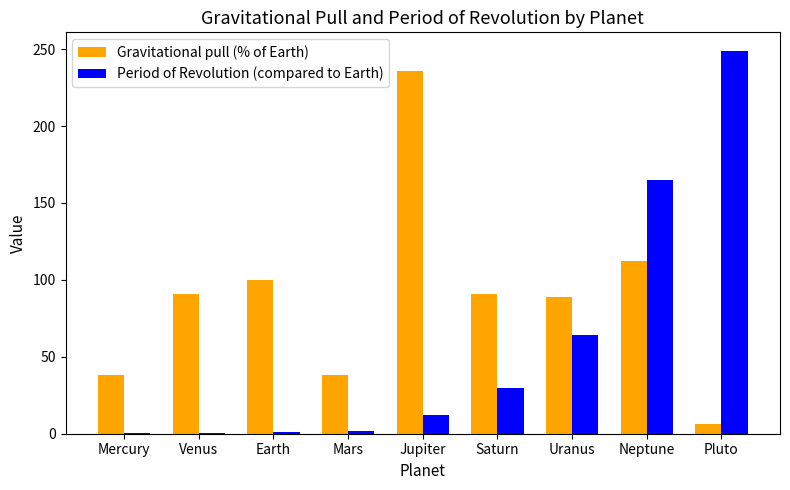

Which series has the largest total across all categories?

Gravitational pull (% of Earth)